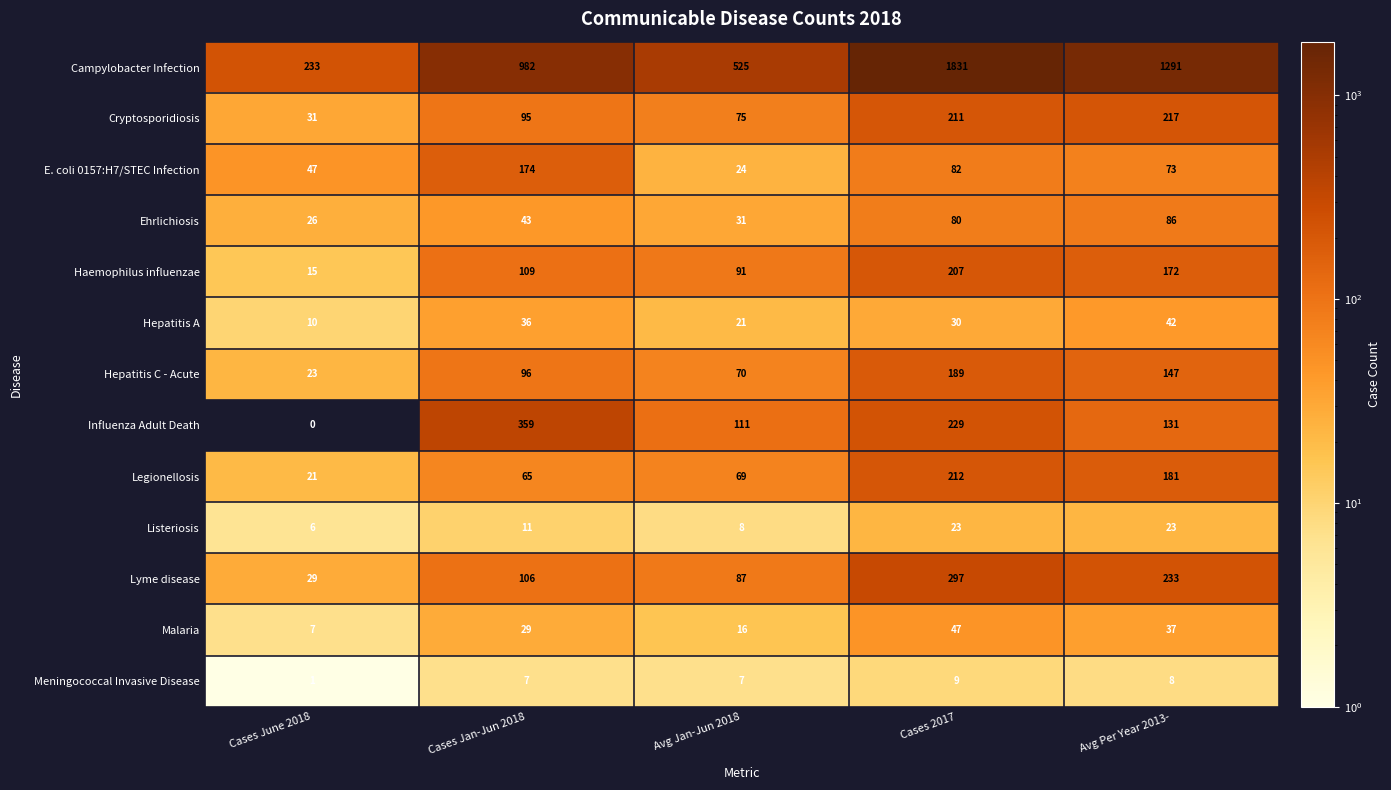

Which label corresponds to the largest value in the chart?

Cases 2017